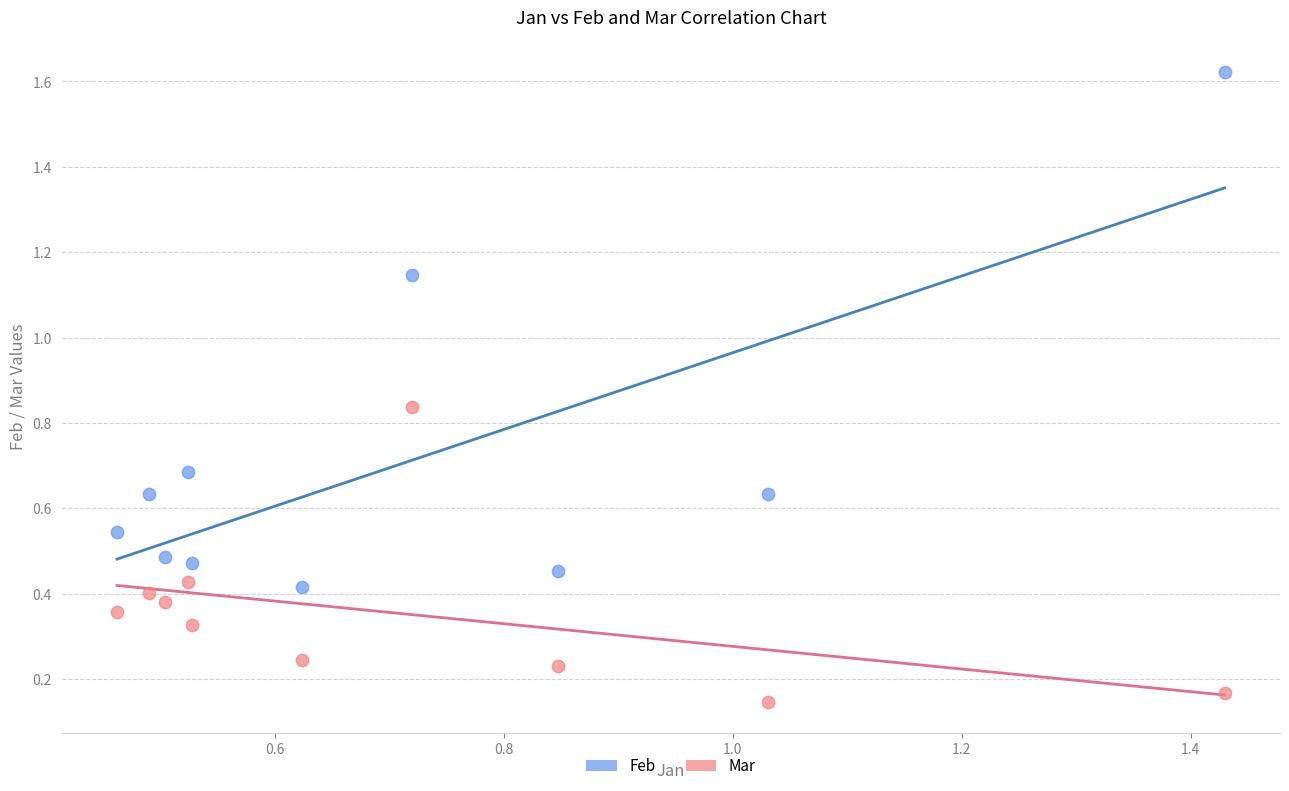

What are all the series names shown in the legend?

Feb, Mar